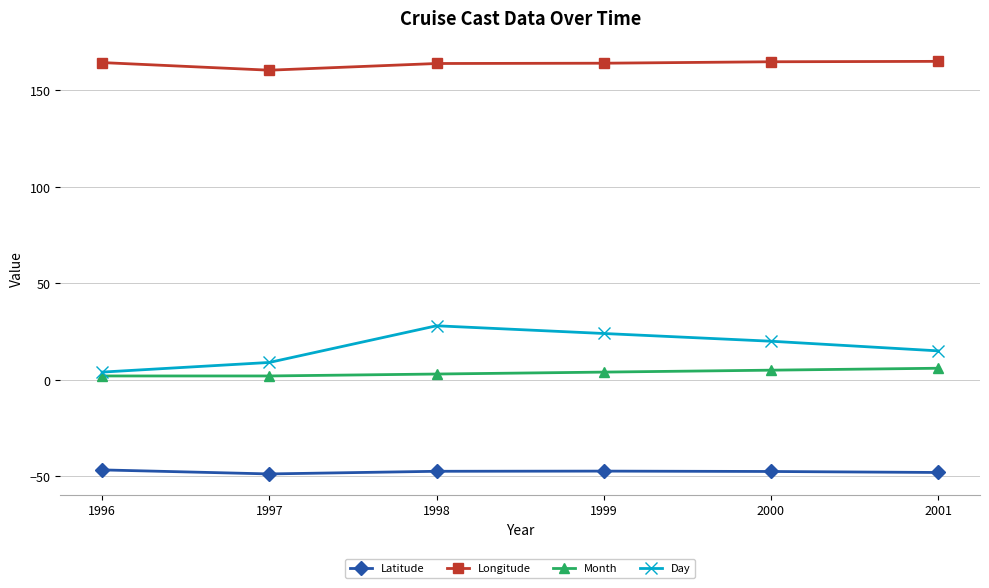

What are all the series names shown in the legend?

Latitude, Longitude, Month, Day